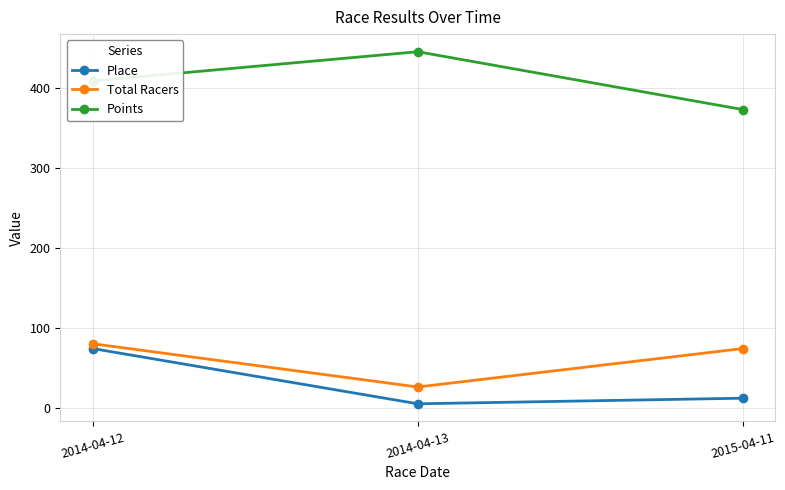

How many data points in Points are less than 408?

1